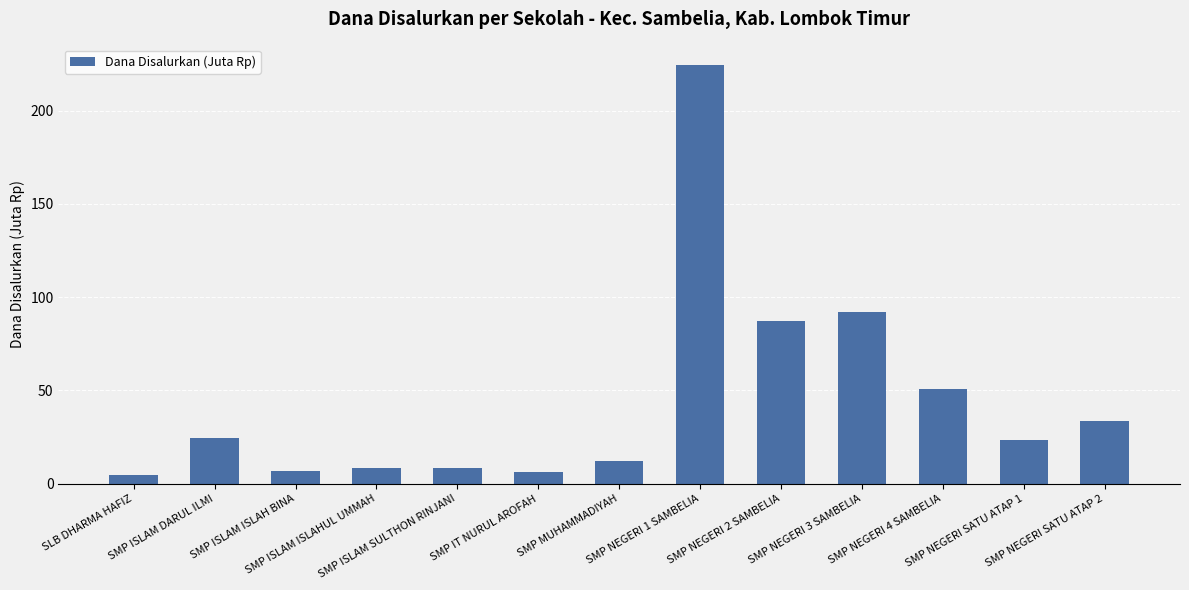

Does the chart contain stacked bars?

No